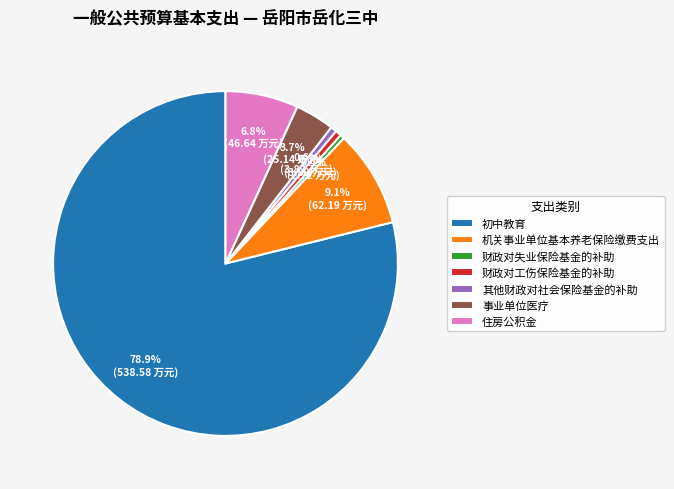

What is the total percentage of 财政对失业保险基金的补助 and 其他财政对社会保险基金的补助?

1.0%